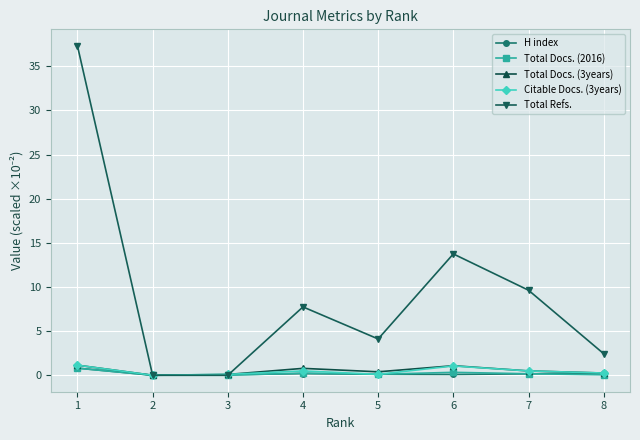

The Total Refs. series shows 18.6 at 6. True or false?

False